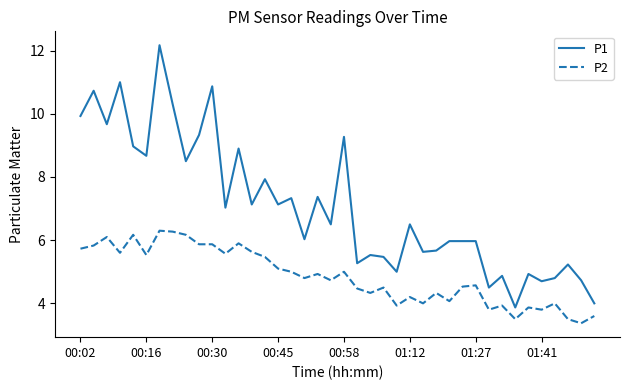

What is the sum of all P1 values?

283.4